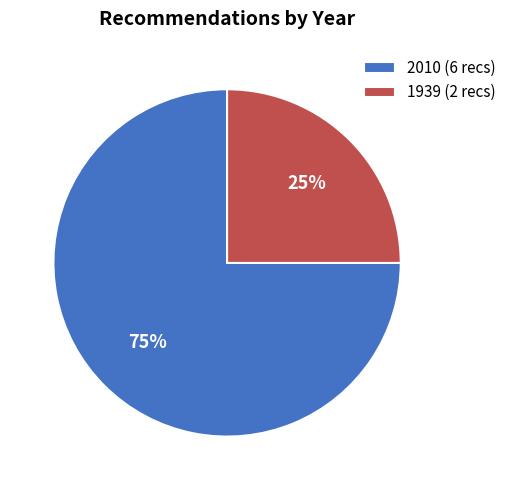

Is there any slice that represents more than half of the pie?

Yes